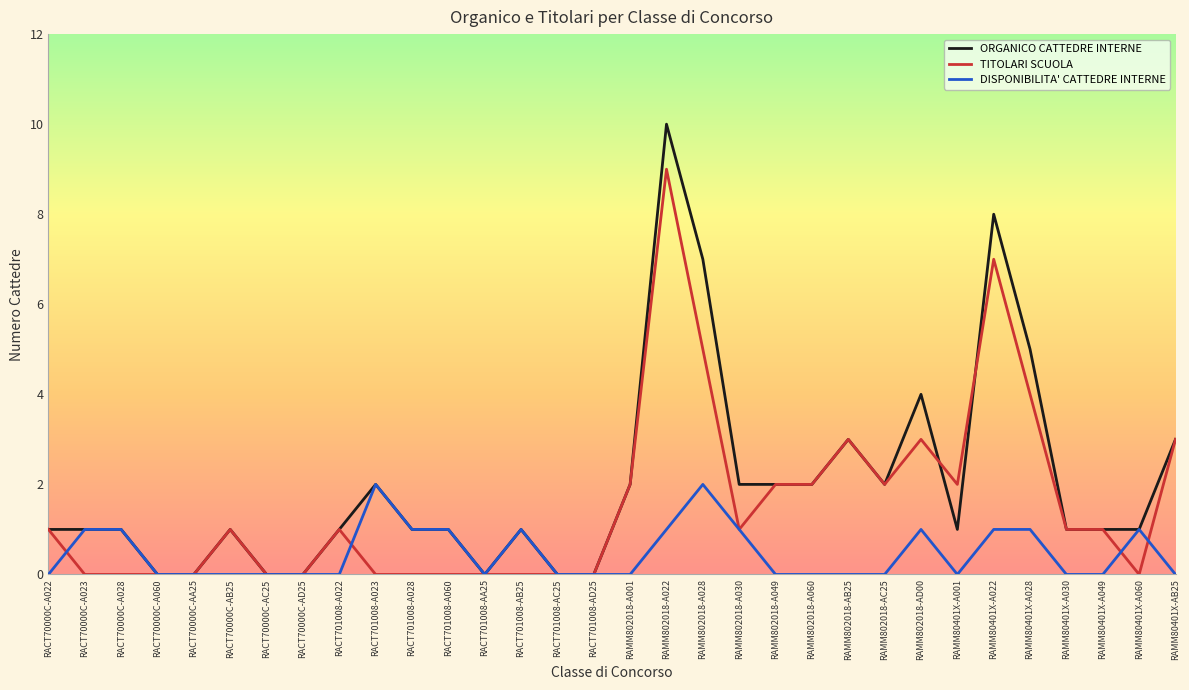

Rank the series by their maximum value, from highest to lowest.

ORGANICO CATTEDRE INTERNE, TITOLARI SCUOLA, DISPONIBILITA' CATTEDRE INTERNE